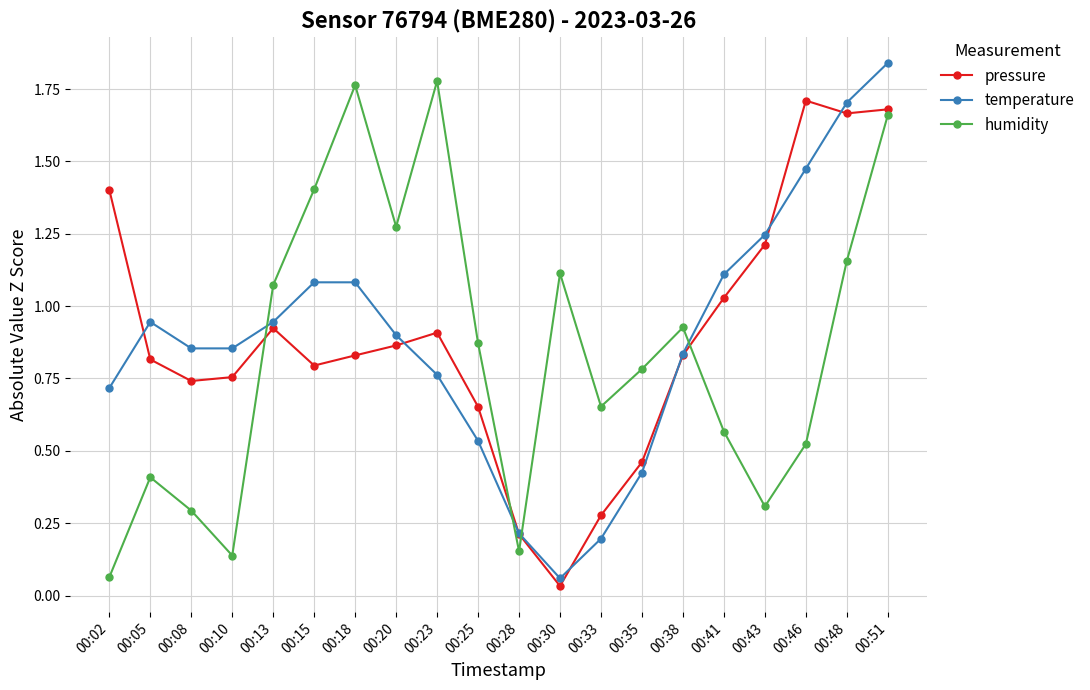

Between 00:13 and 00:23, which series saw the biggest shift?

humidity